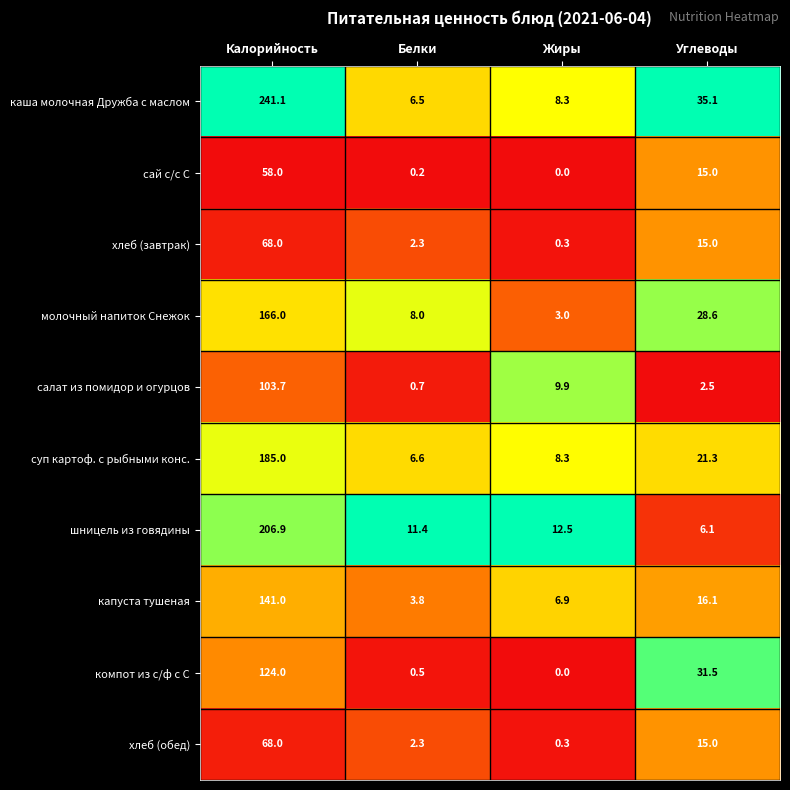

How many data points does each series have?

4